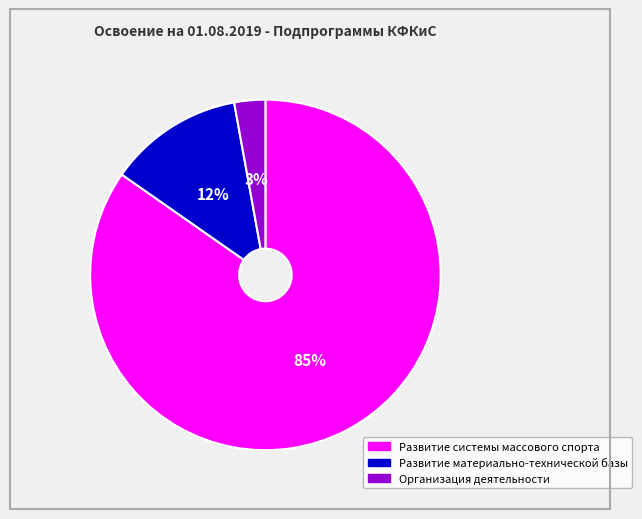

Which slice is the largest?

Развитие системы массового спорта